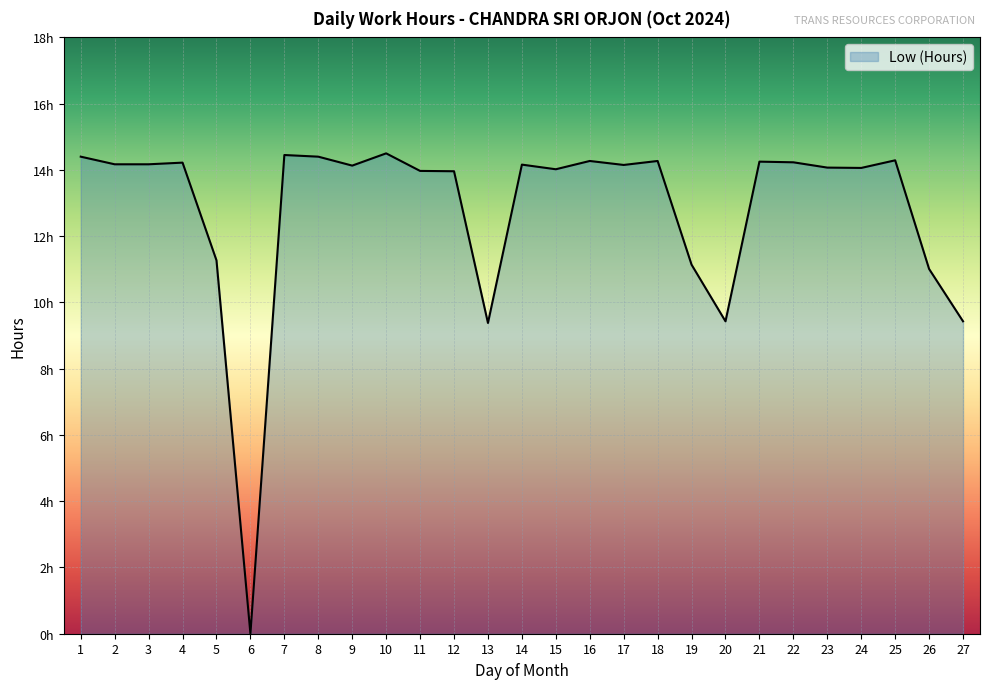

Is this an area chart (filled region under the line)?

Yes